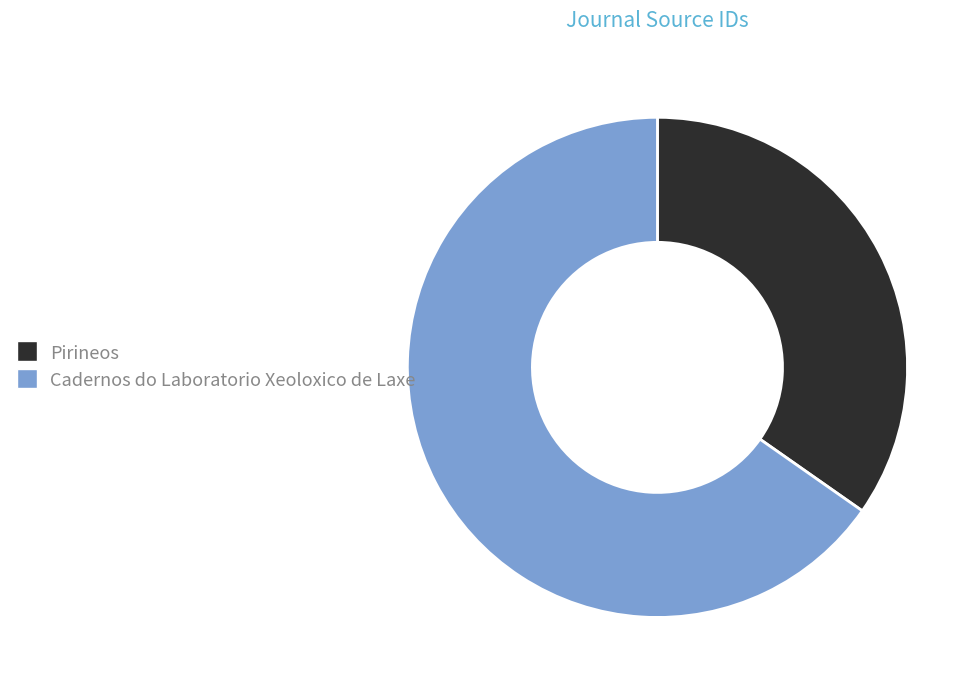

Which slice is the smallest?

Pirineos